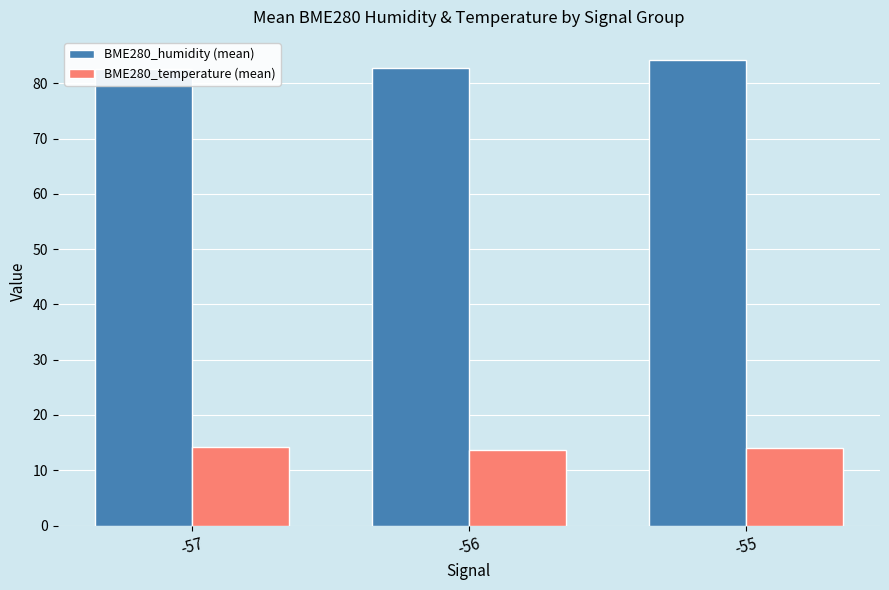

Reading left to right, extract all data points from this chart.

BME280_humidity (mean): -57=82.5	-56=82.7	-55=84.2
BME280_temperature (mean): -57=14.3	-56=13.7	-55=14.0